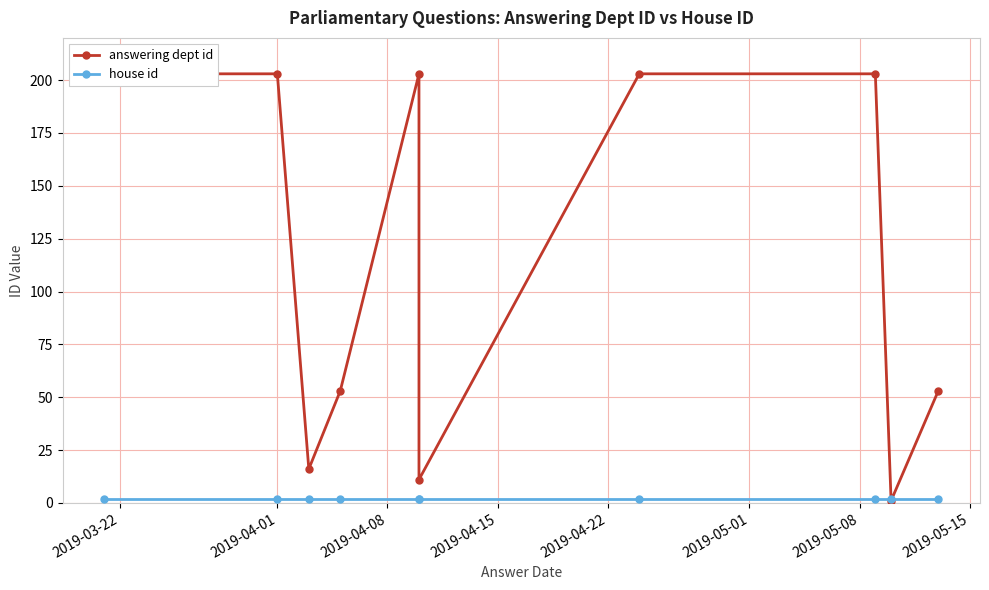

What is the difference between the answering dept id values at 2019-04-01 and 2019-04-08?

187